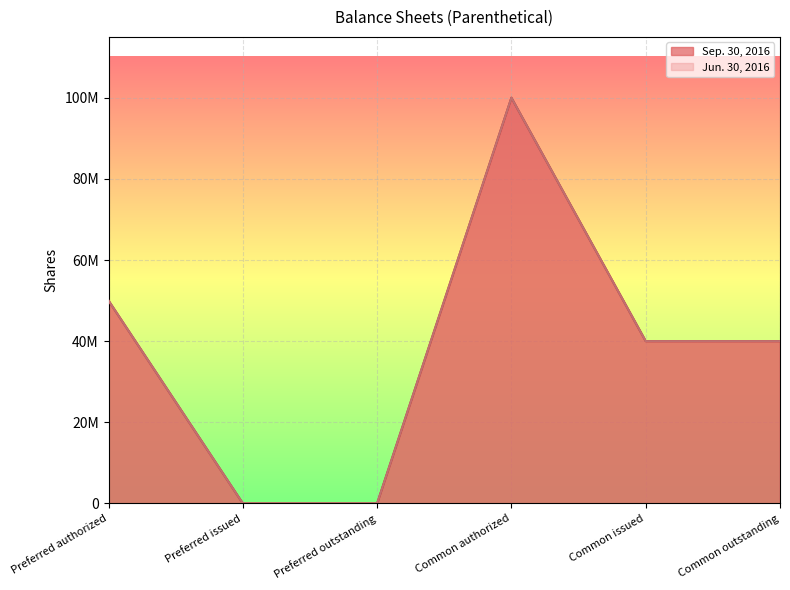

Reading right to left, what are all the values shown in this chart?

Sep. 30, 2016: Common outstanding=39999942	Common issued=39999942	Common authorized=100000000	Preferred outstanding=0	Preferred issued=0	Preferred authorized=50000000
Jun. 30, 2016: Common outstanding=39999942	Common issued=39999942	Common authorized=100000000	Preferred outstanding=0	Preferred issued=0	Preferred authorized=50000000